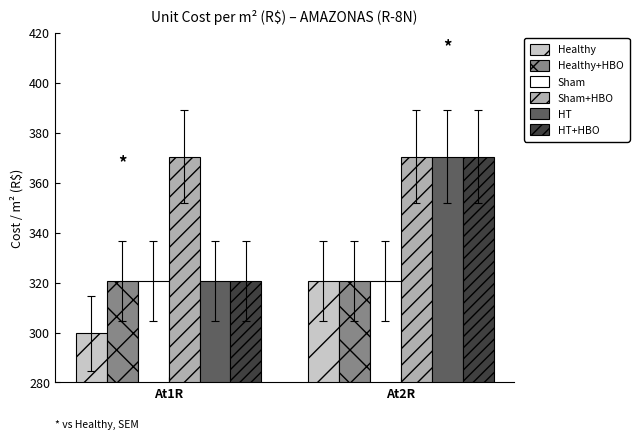

What is the highest value of the Healthy series?

320.7